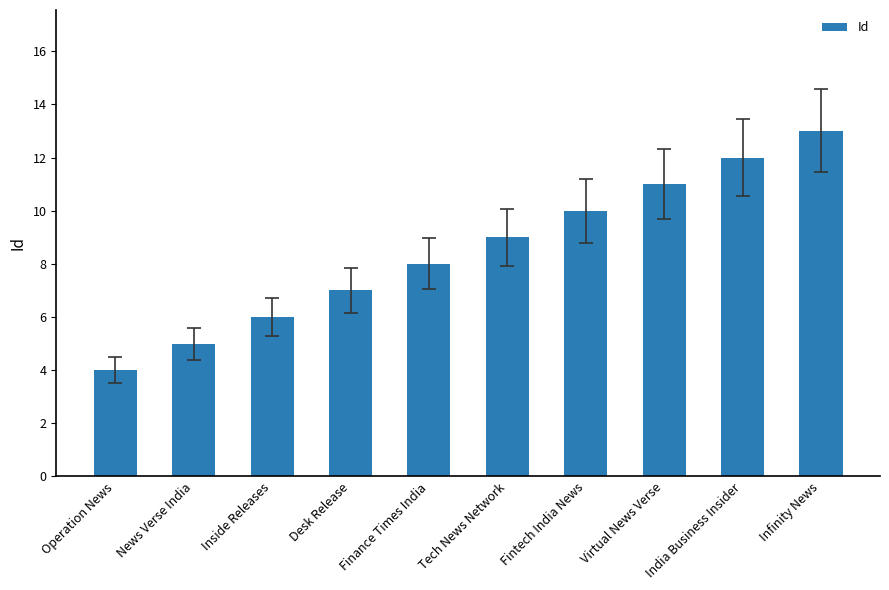

Approximately how many times larger is the value at News Verse India compared to Inside Releases?

0.8